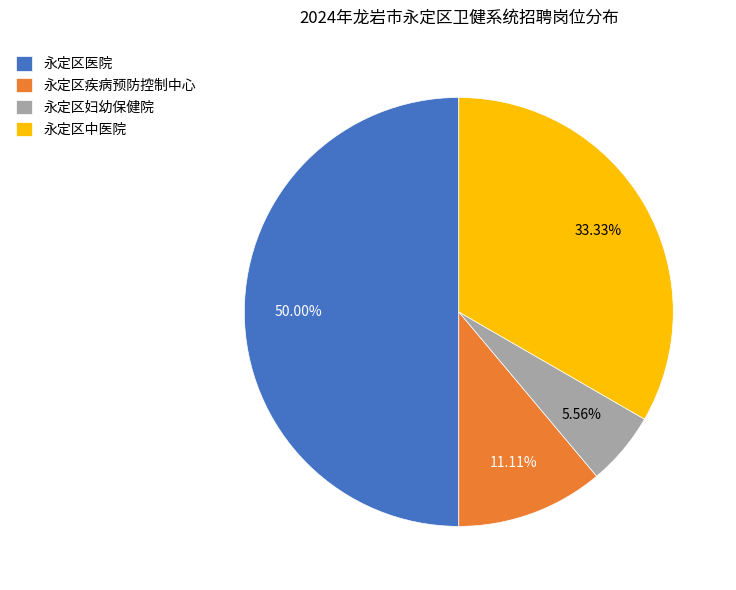

Rank the categories by value from highest to lowest.

永定区医院, 永定区中医院, 永定区疾病预防控制中心, 永定区妇幼保健院